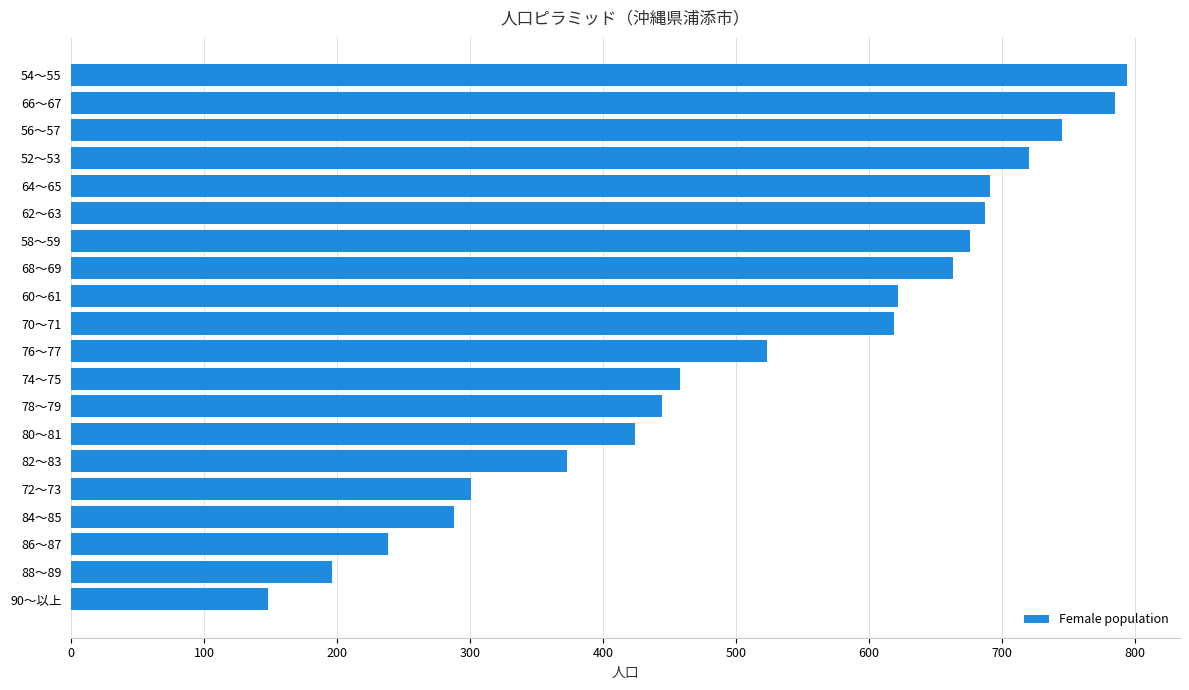

Read the value at 78～79.

444